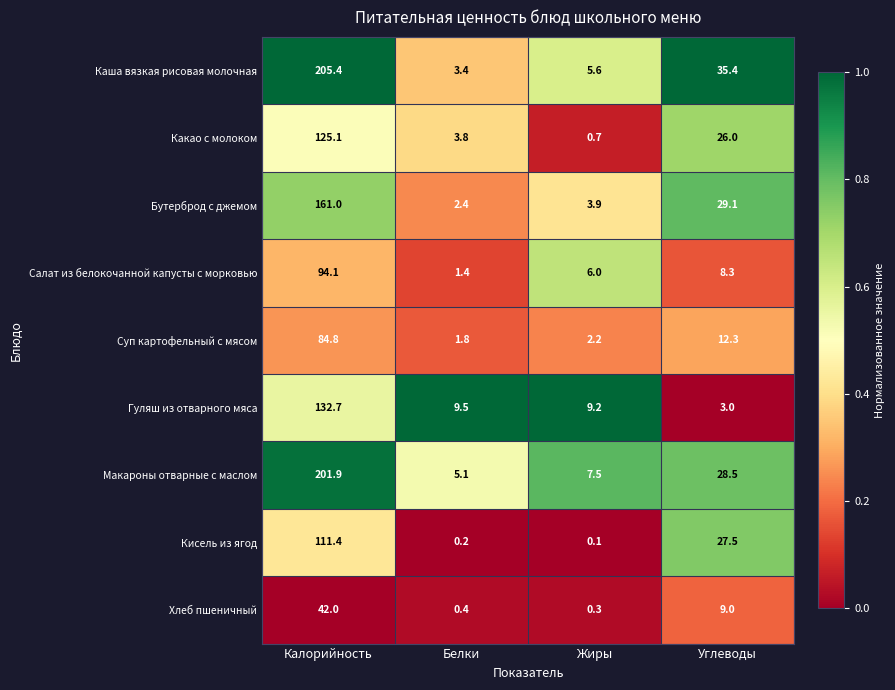

What is the difference between the highest and lowest values at Белки?

9.3